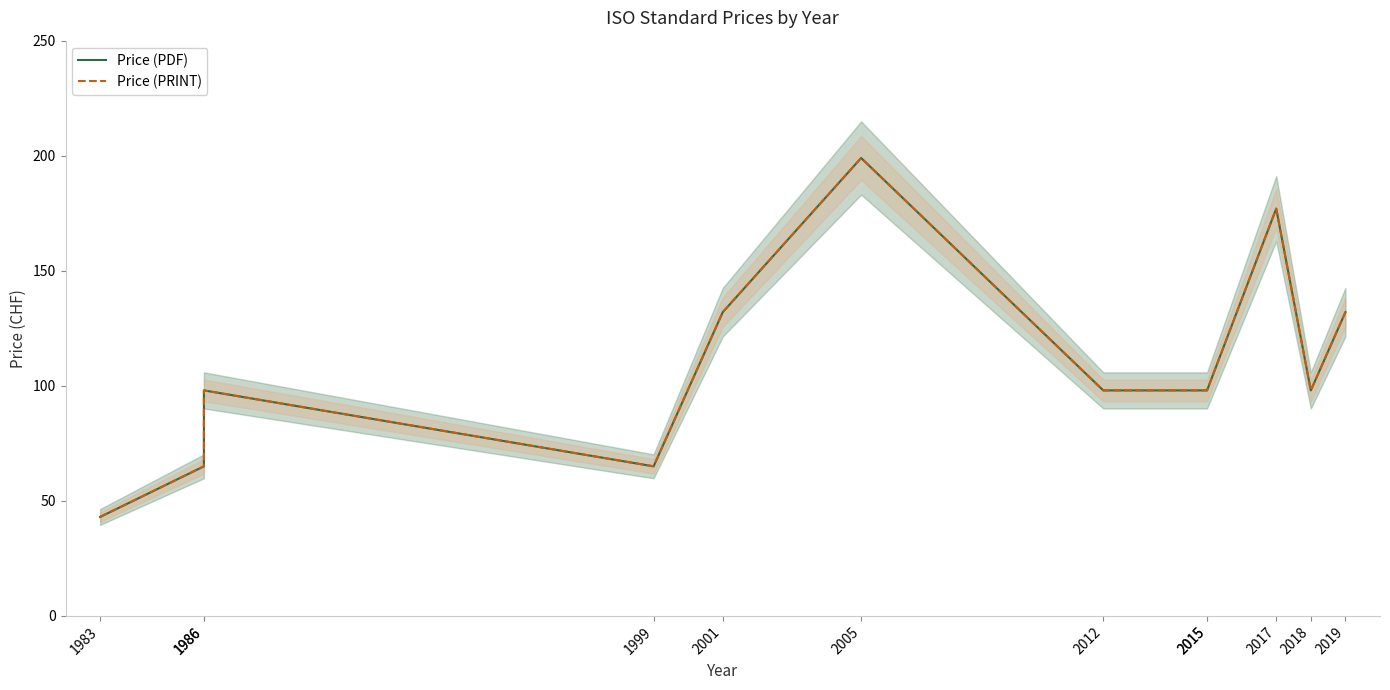

True or false: Price (PDF) has a value of 171 at 2015.

False